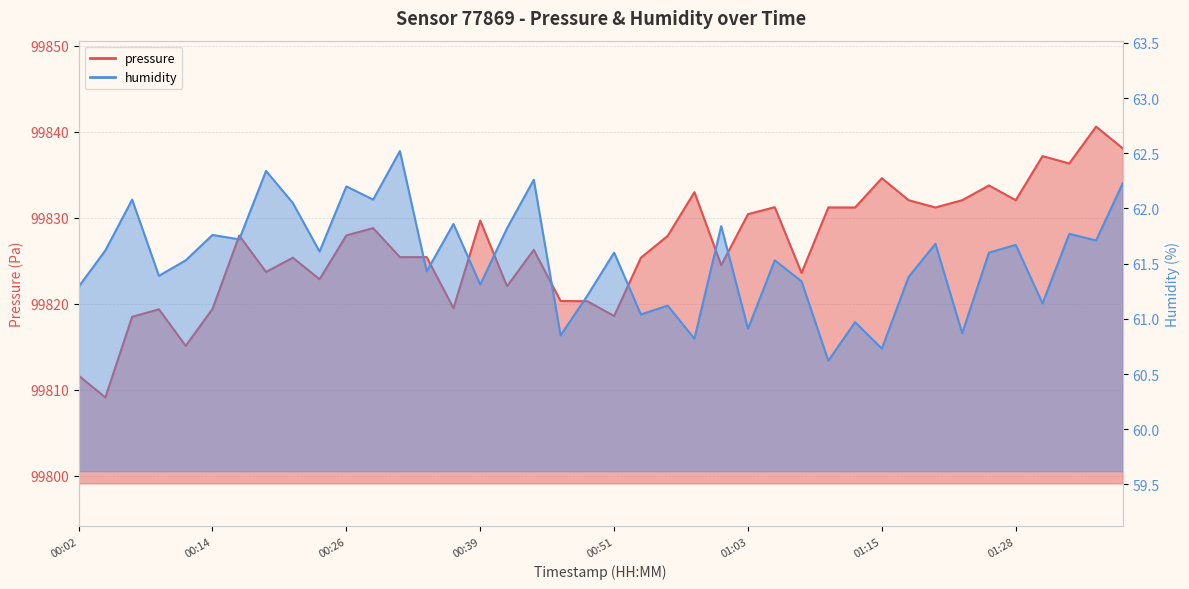

What position from the left is 01:23?

34